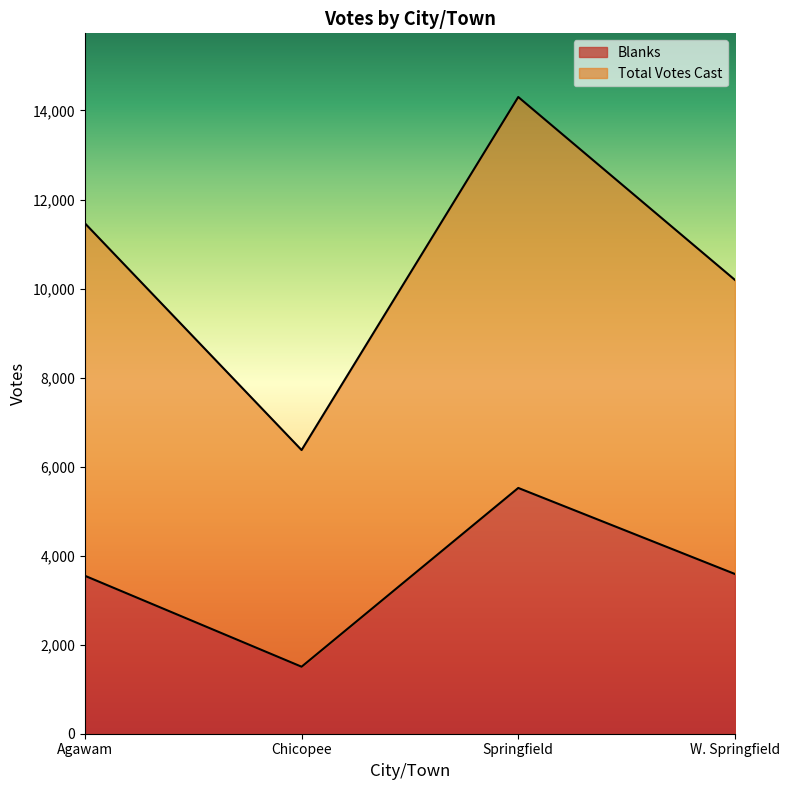

What is the total value across all series at Agawam?

15014